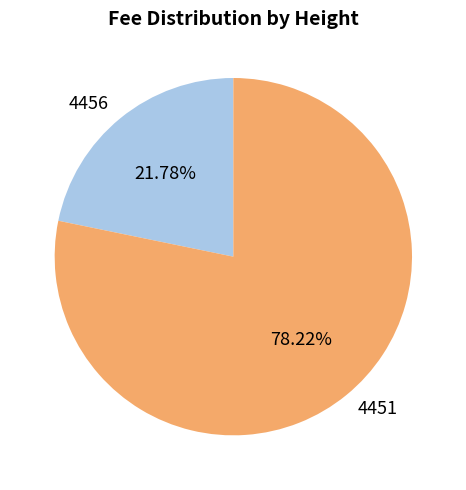

To the nearest percent, what is the difference between the 4451 and 4456 slice percentages?

56%